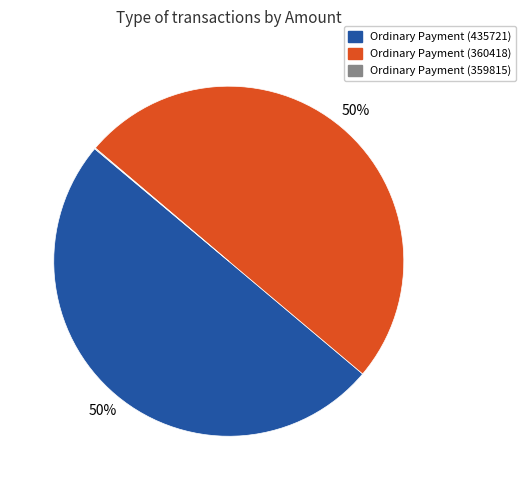

To the nearest percent, what is the average slice percentage?

33%